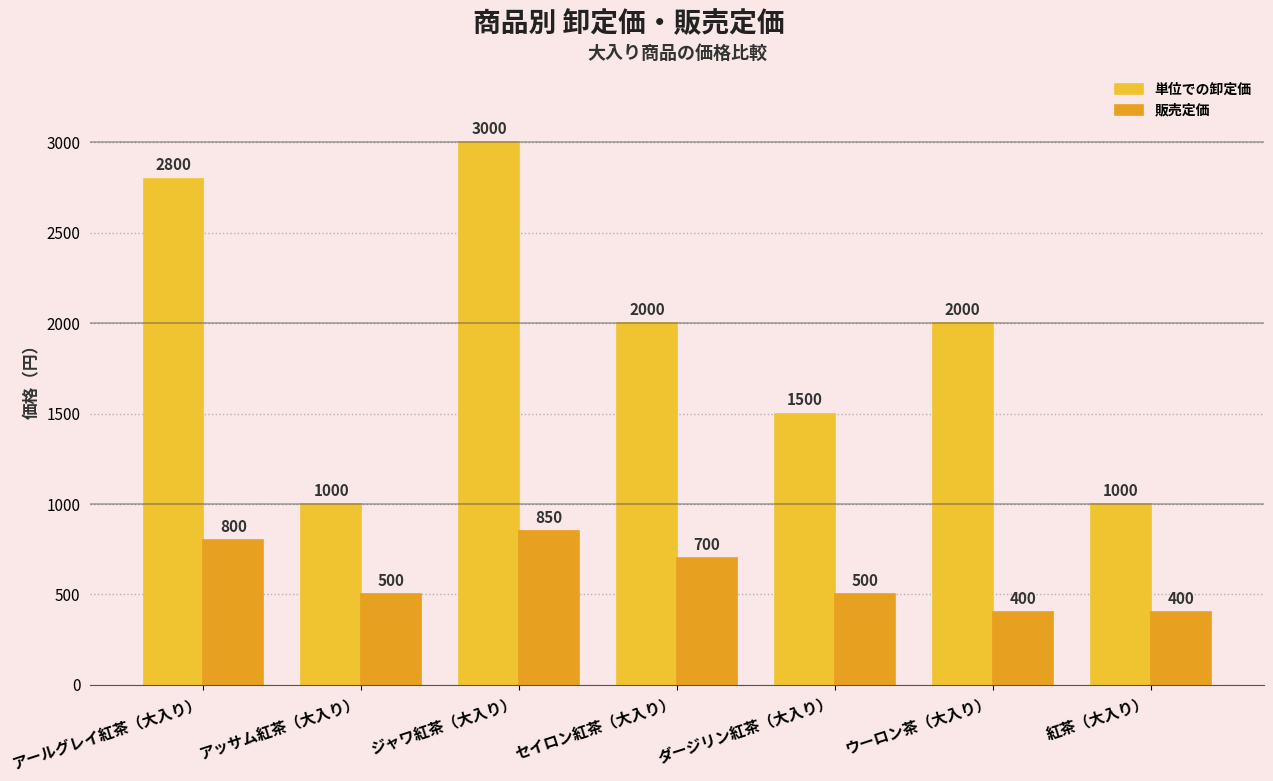

Between アッサム紅茶（大入り） and ジャワ紅茶（大入り）, which series saw the biggest shift?

単位での卸定価